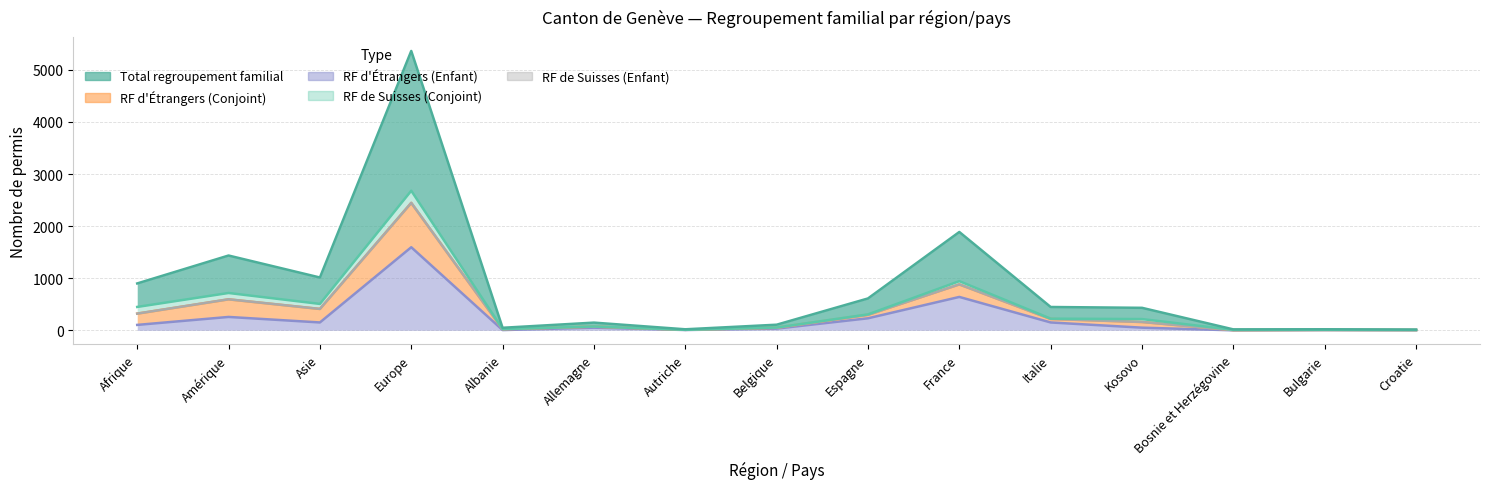

Which label corresponds to the smallest value in the chart?

Autriche